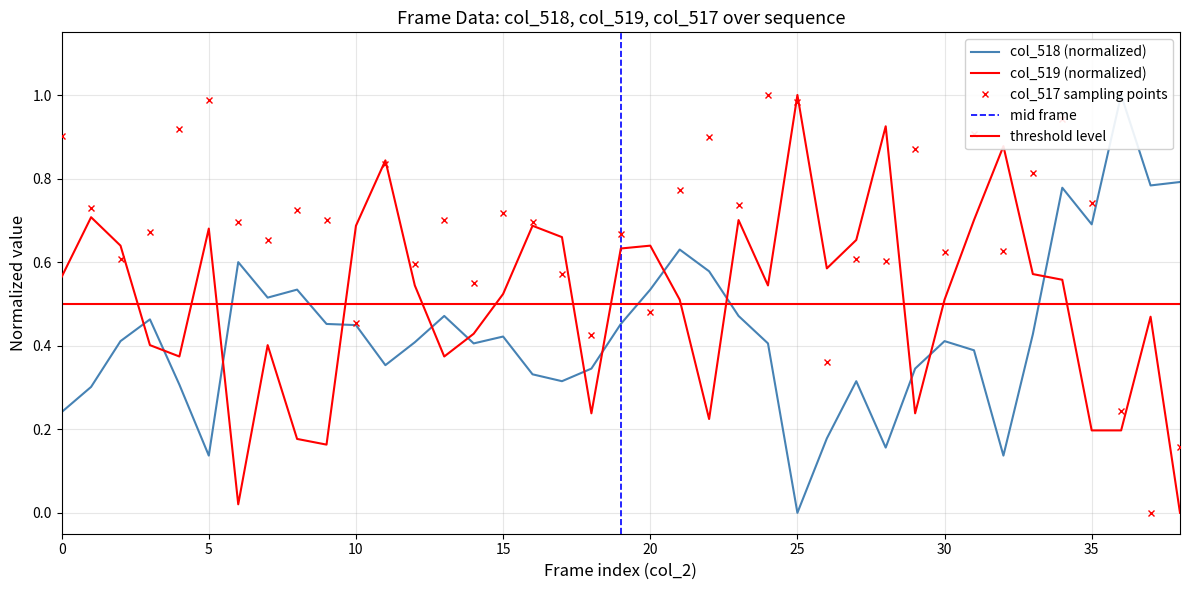

Rank the series by their average value, from lowest to highest.

col_518, col_519